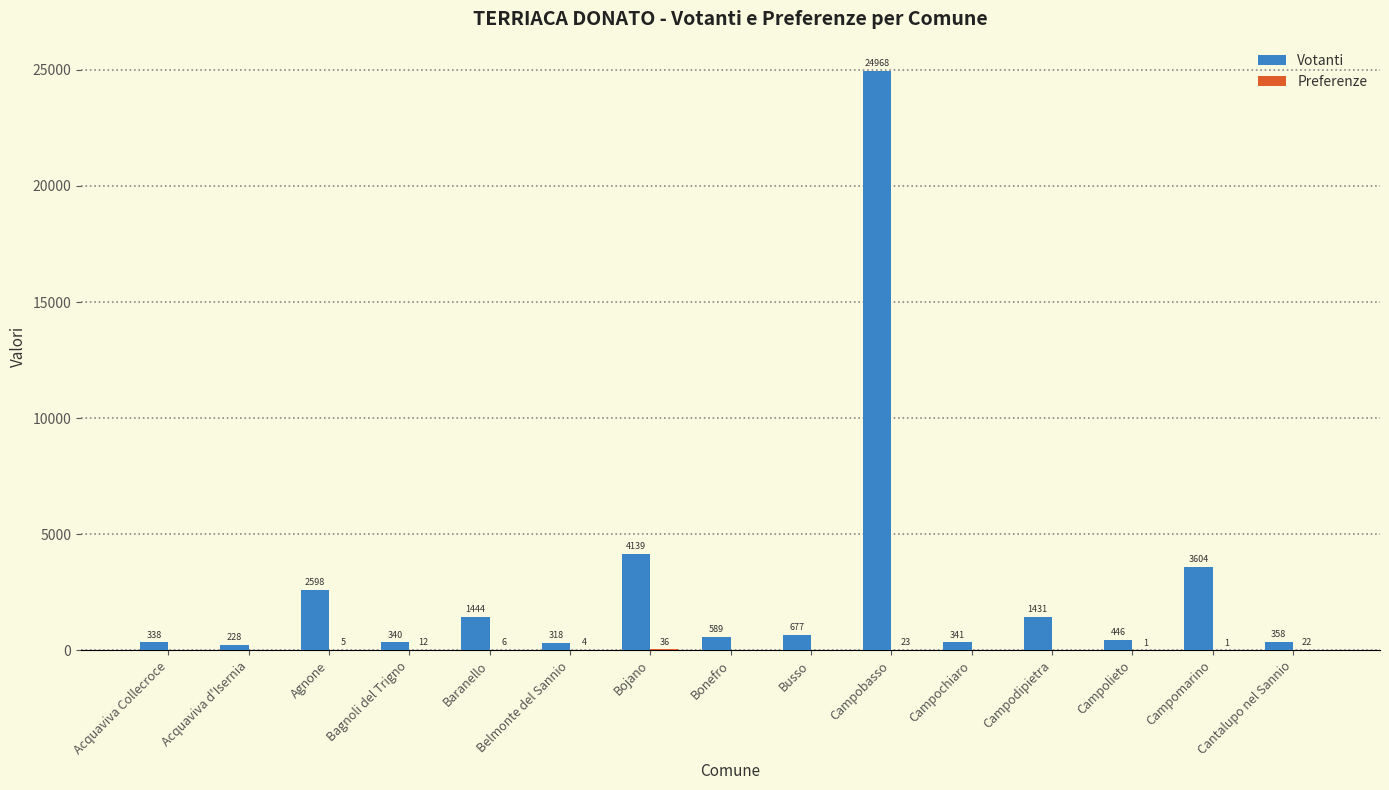

Does the chart contain stacked bars?

No